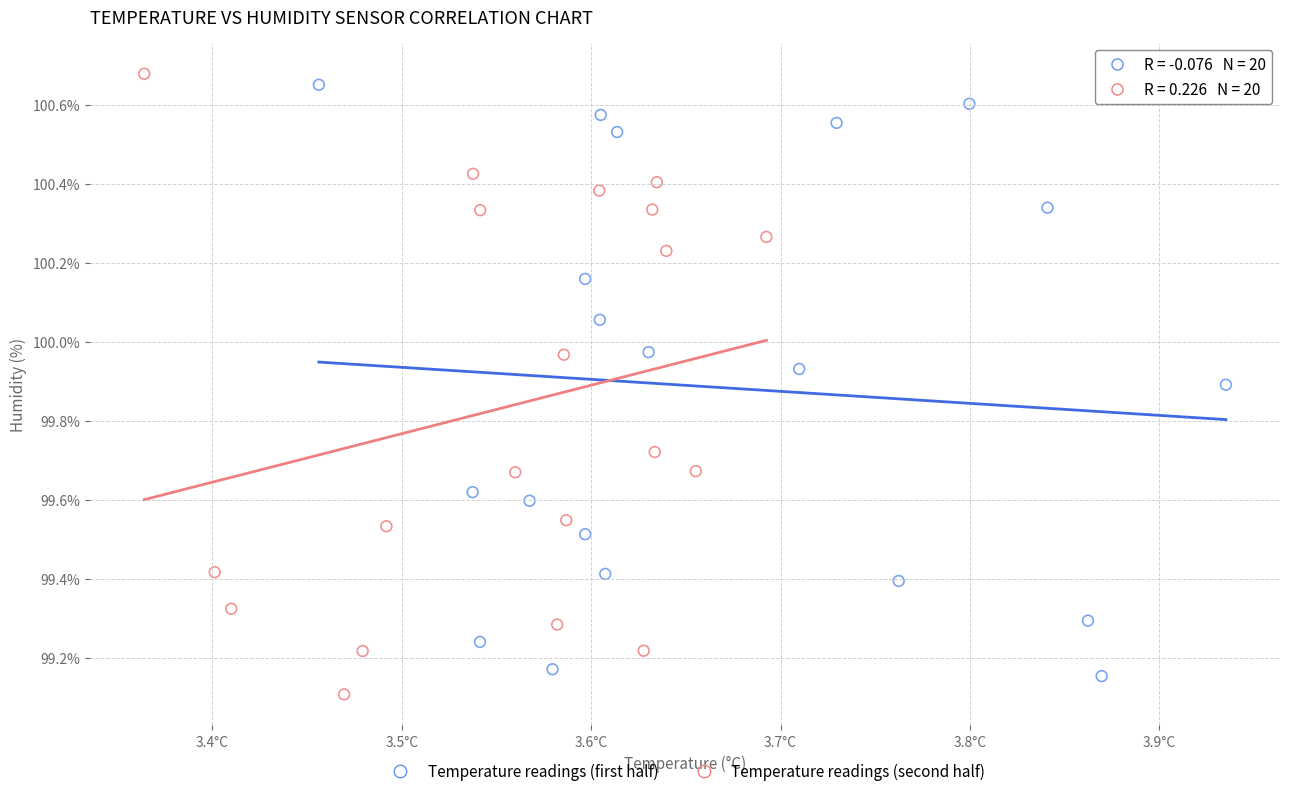

Which series reaches the minimum Y coordinate?

Temperature readings (second half)